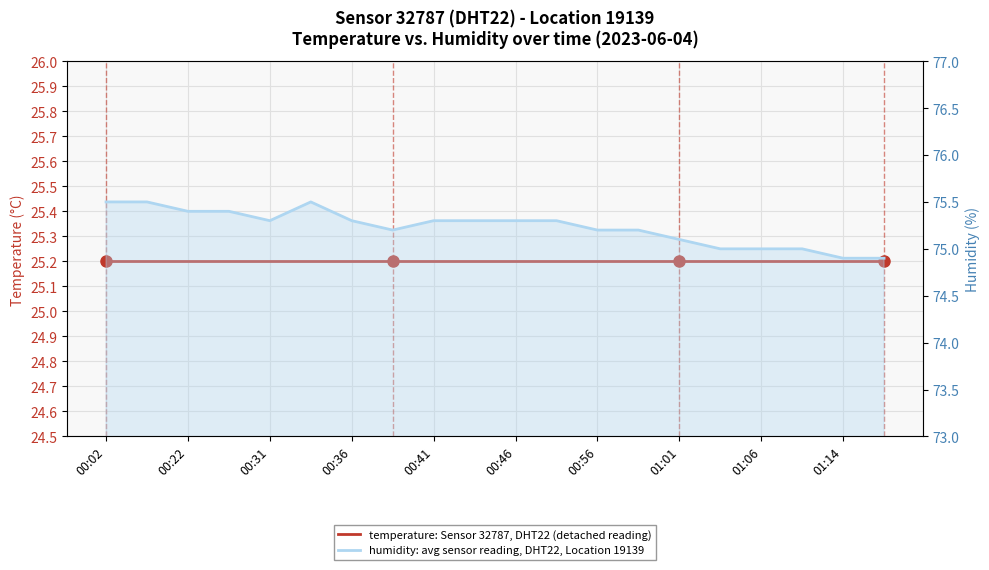

In humidity: avg sensor reading, DHT22, Location 19139, how many points are lower than both neighbors (excluding endpoints)?

2